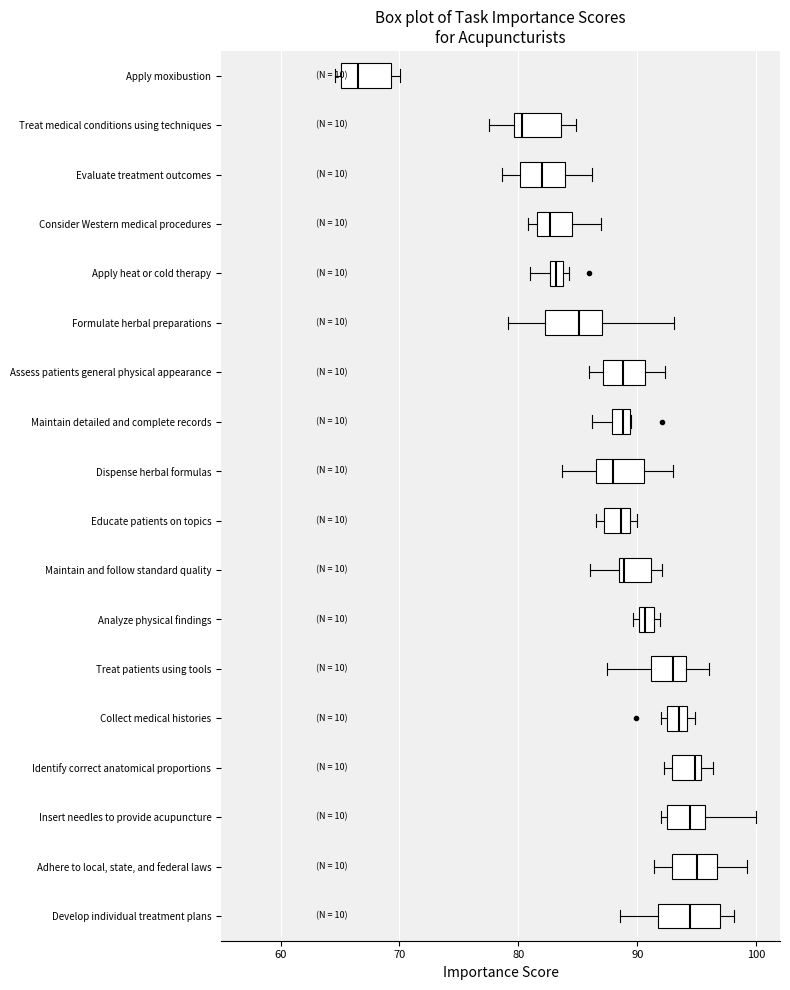

Where does the right whisker of the box for Formulate herbal preparations end on the x-axis? The values are not printed on the chart, so give them approximately, as read against the axis.

93